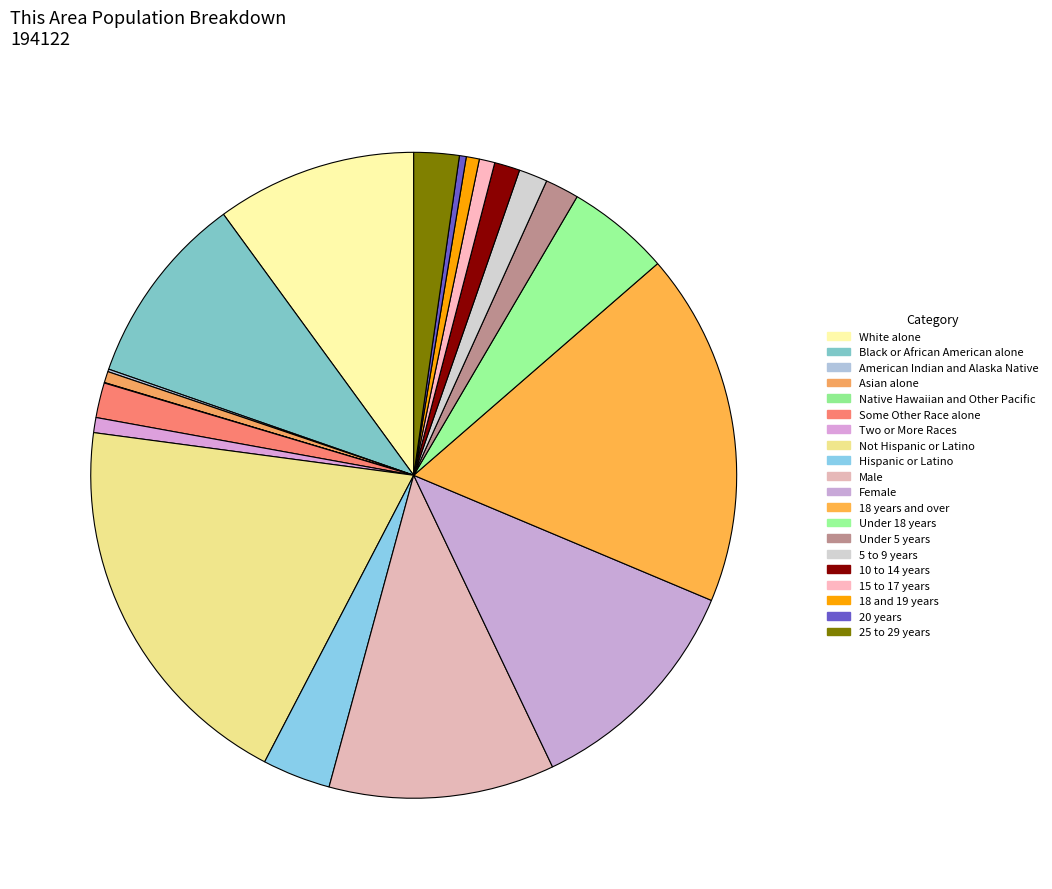

To the nearest percent, what is the average slice percentage?

5%